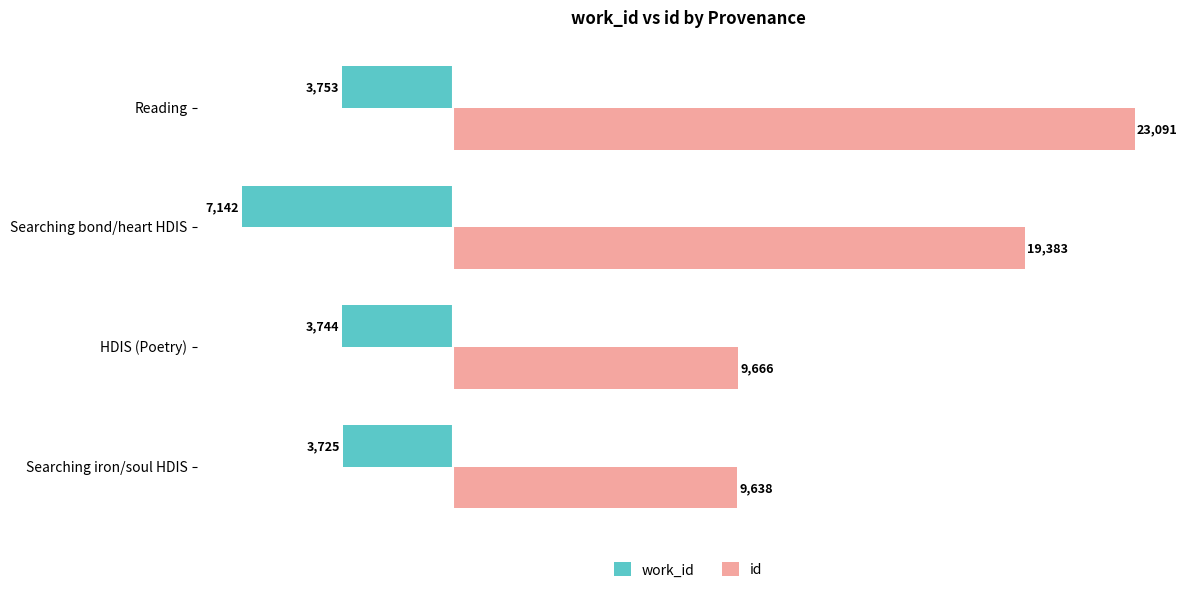

Which series has the largest total across all categories?

id